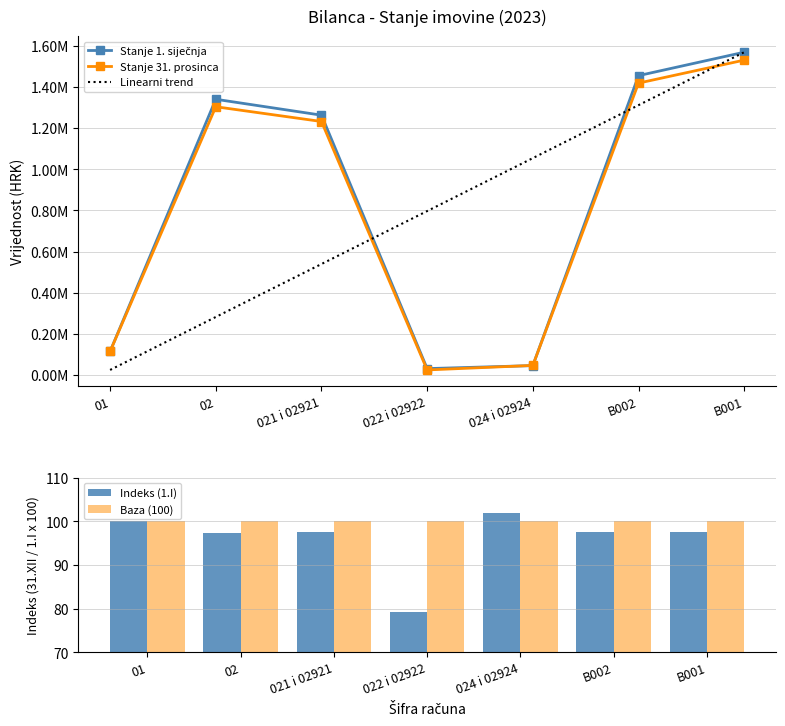

What is the total value across all series at B002?

4186217.5